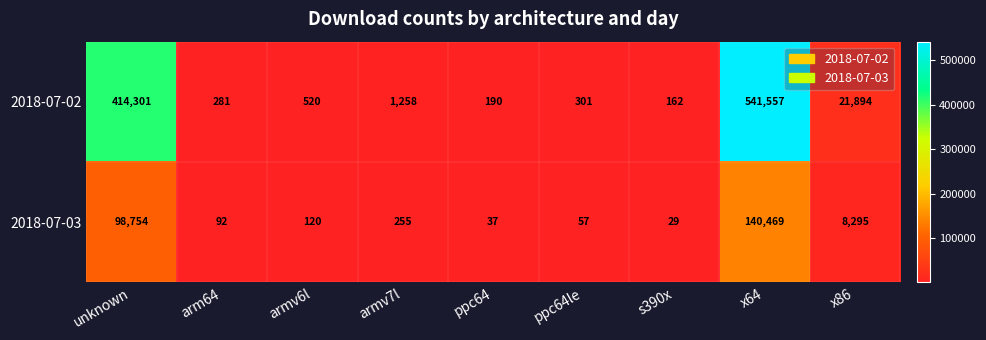

Rank the series at ppc64 from lowest to highest value.

2018-07-03, 2018-07-02